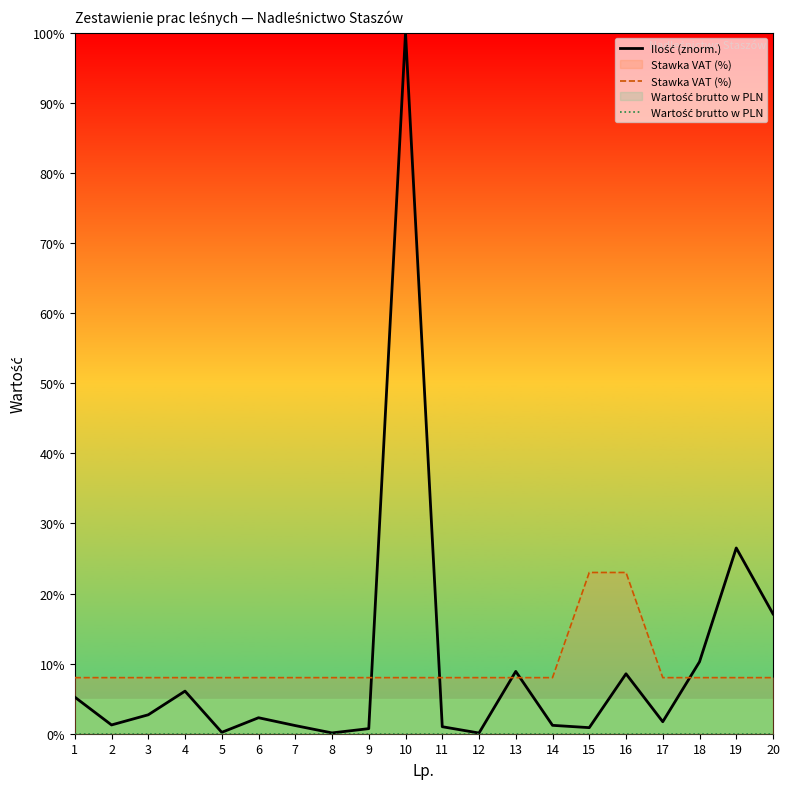

Which has a higher value, 20 or 1?

20